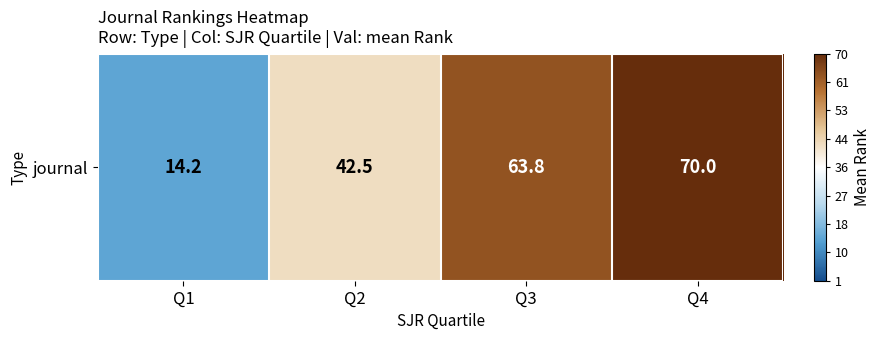

What is the difference between the values at Q1 and Q3?

49.6